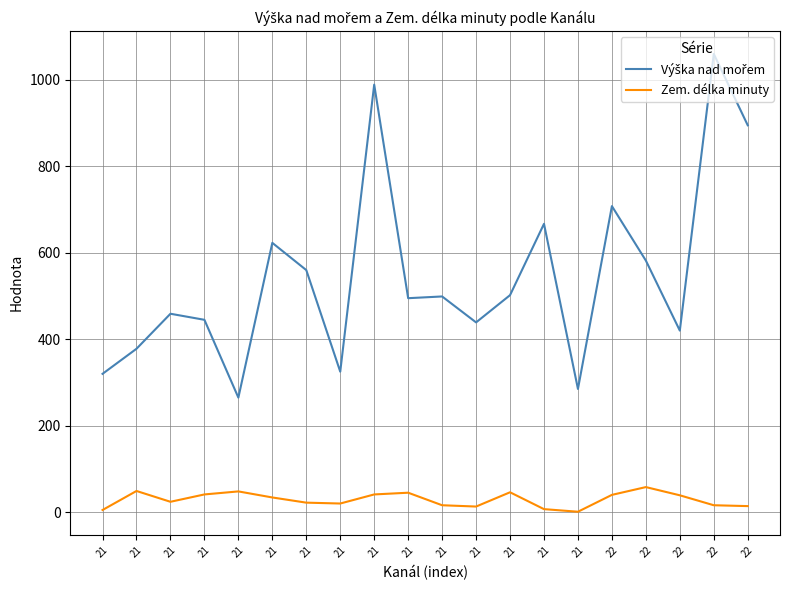

The Výška nad mořem series shows 378 at 21. True or false?

True